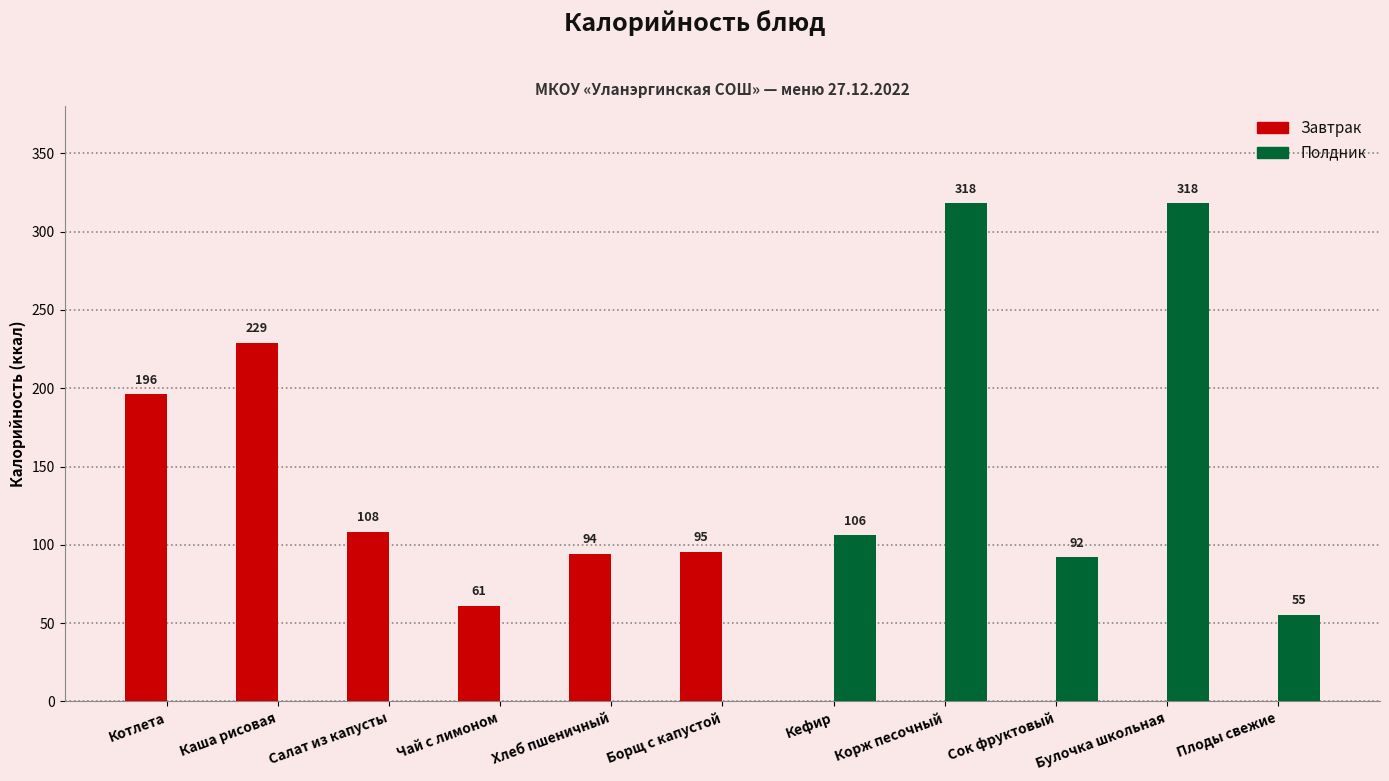

At which label is Полдник closest to 159?

Кефир